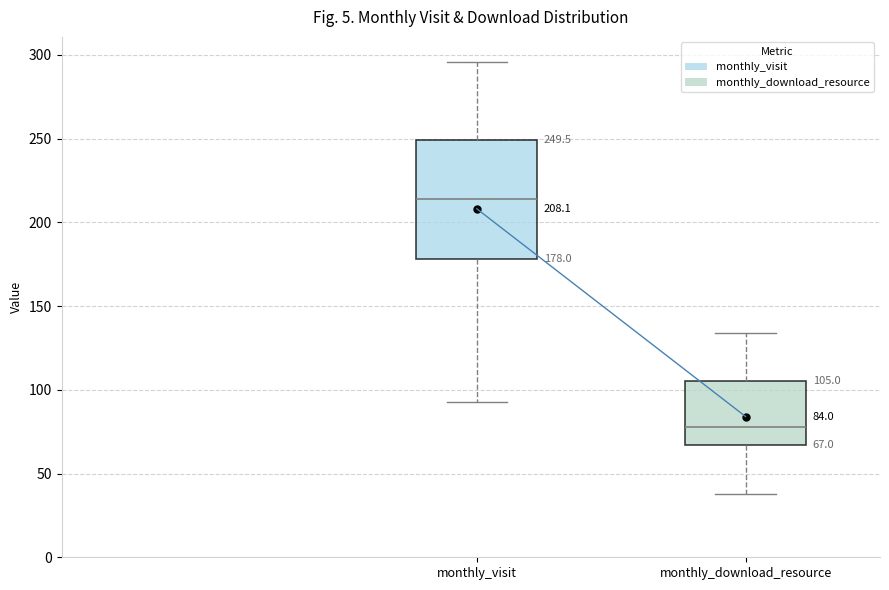

Comparing the boxes themselves (not the whiskers), which one is the tallest?

monthly_visit